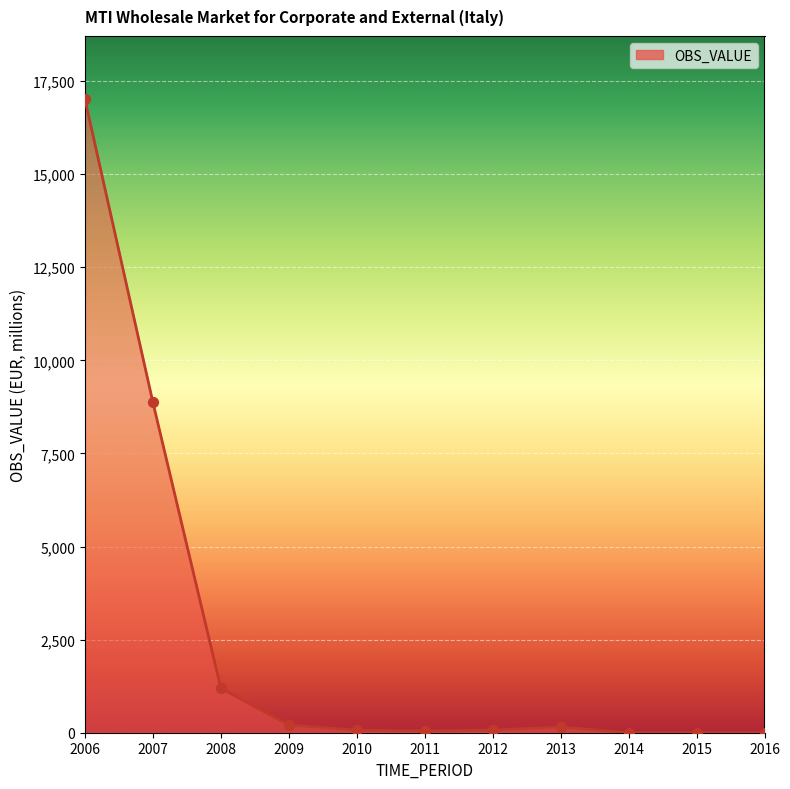

At which label is the value closest to 8505?

2007